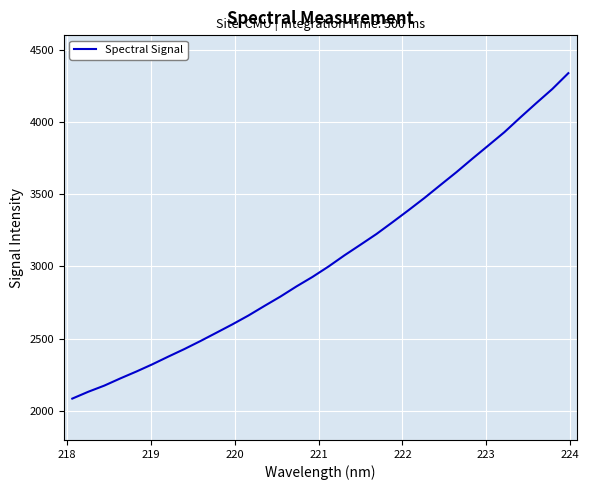

How many series are shown in this chart?

1